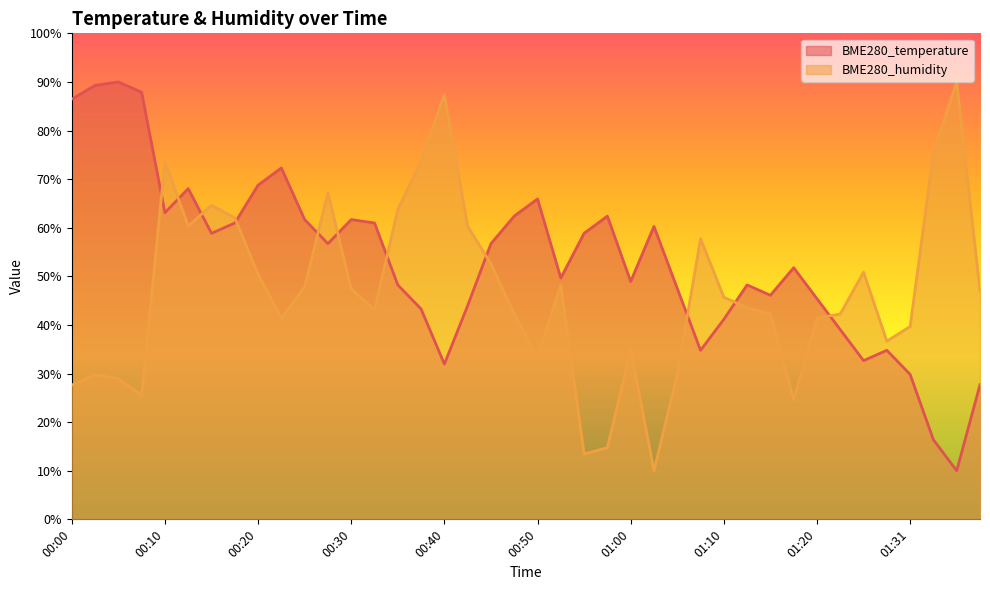

Which label corresponds to the smallest value in the chart?

01:36